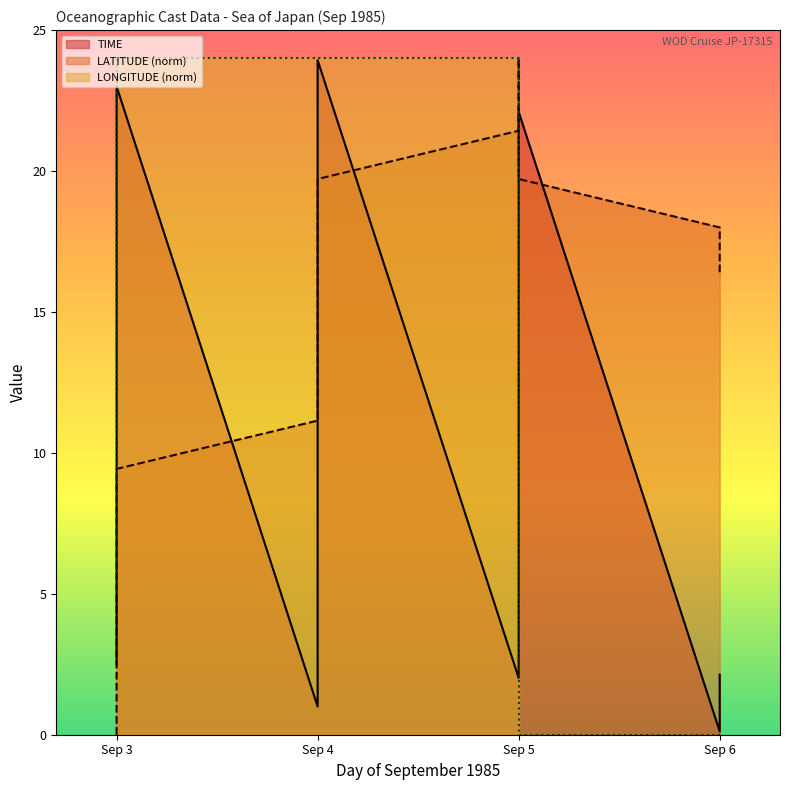

True or false: LONGITUDE and LATITUDE intersect in this chart.

False